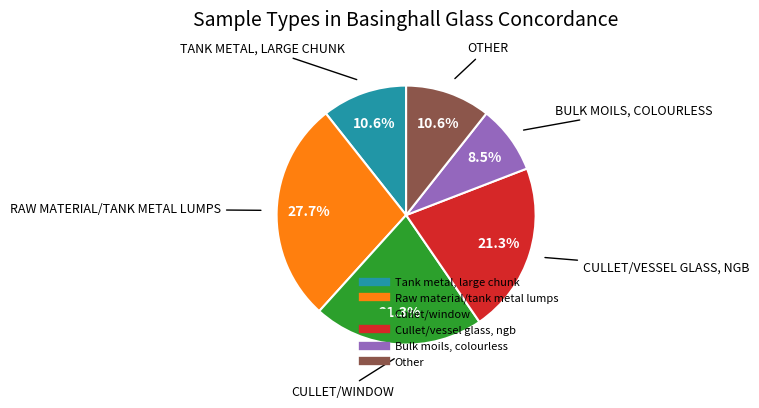

What is the smallest slice in the pie chart?

Bulk moils, colourless